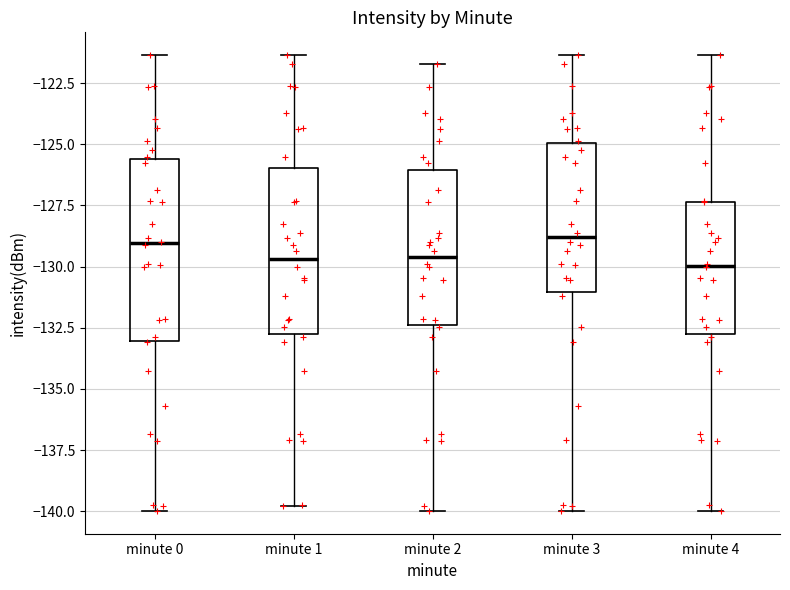

Comparing the boxes themselves (not the whiskers), which one is the tallest?

minute 0